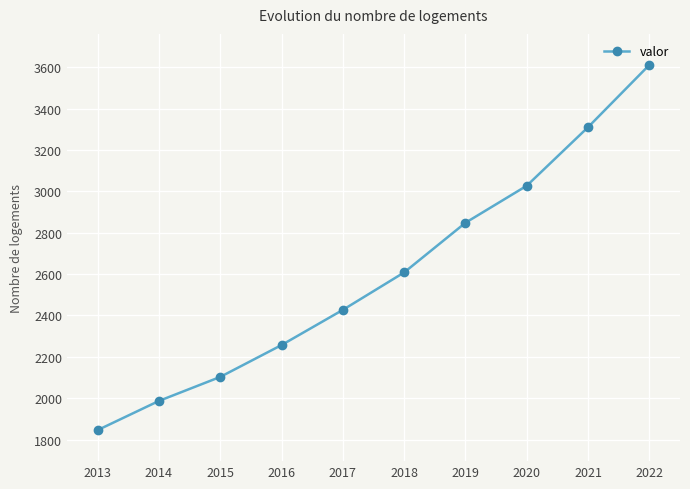

Reading right to left, what are all the values shown in this chart?

2022=3611	2021=3310	2020=3027	2019=2848	2018=2608	2017=2427	2016=2257	2015=2103	2014=1987	2013=1846